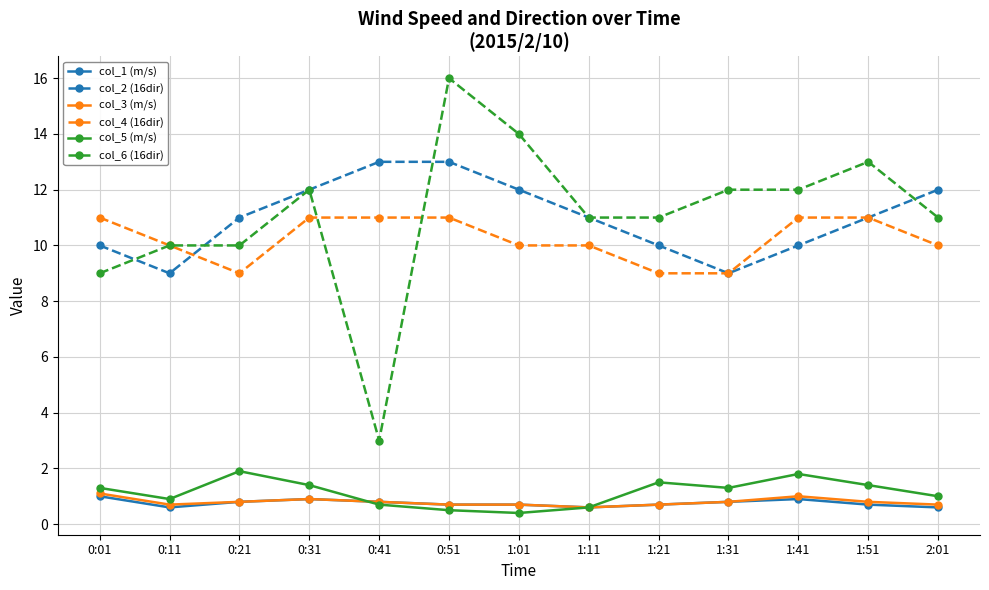

The value of col_4 (16dir) at 1:31 is 9.0. True or false?

True